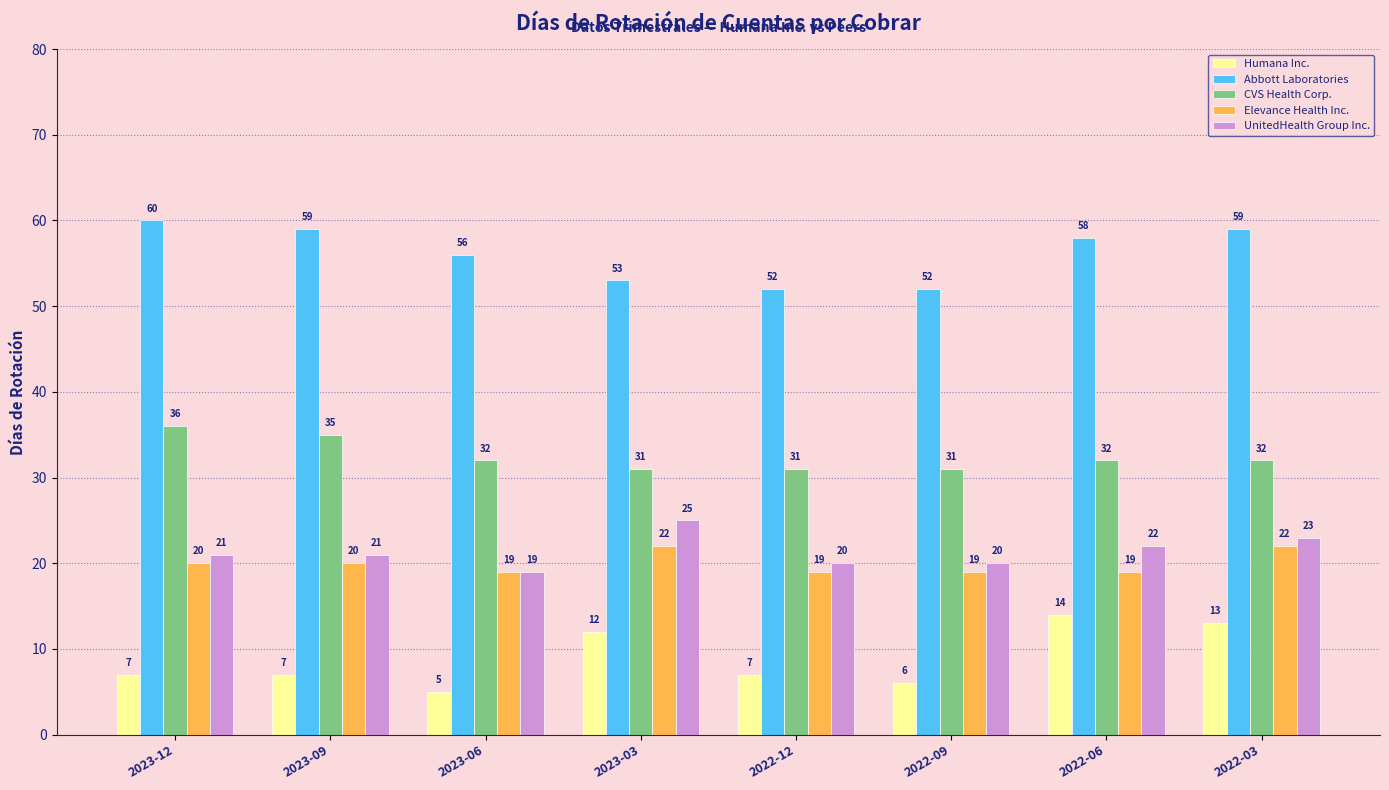

What is the approximate value of Humana Inc. at 2023-12?

7